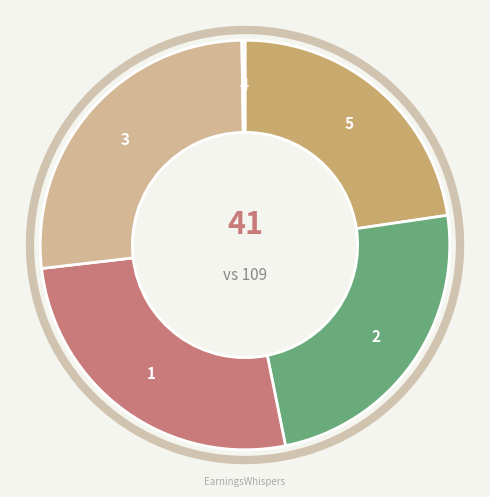

Does any single category account for the majority?

No